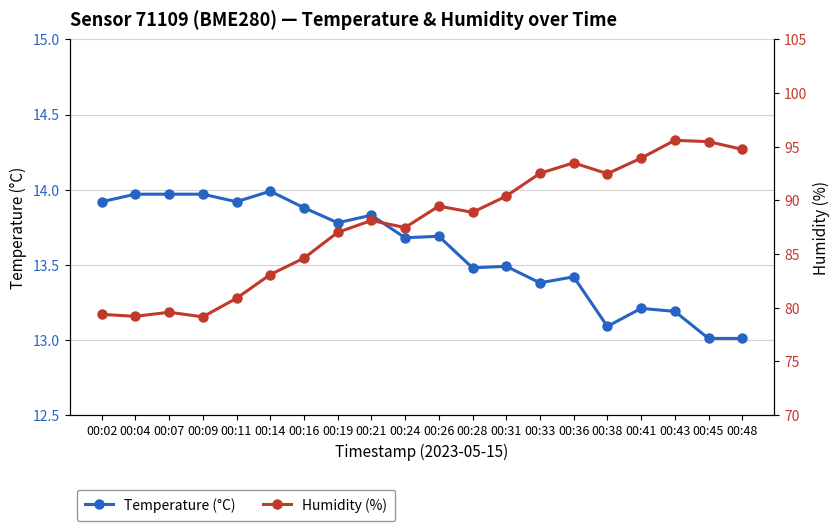

What value does the Humidity (%) series have at 00:26?

89.5